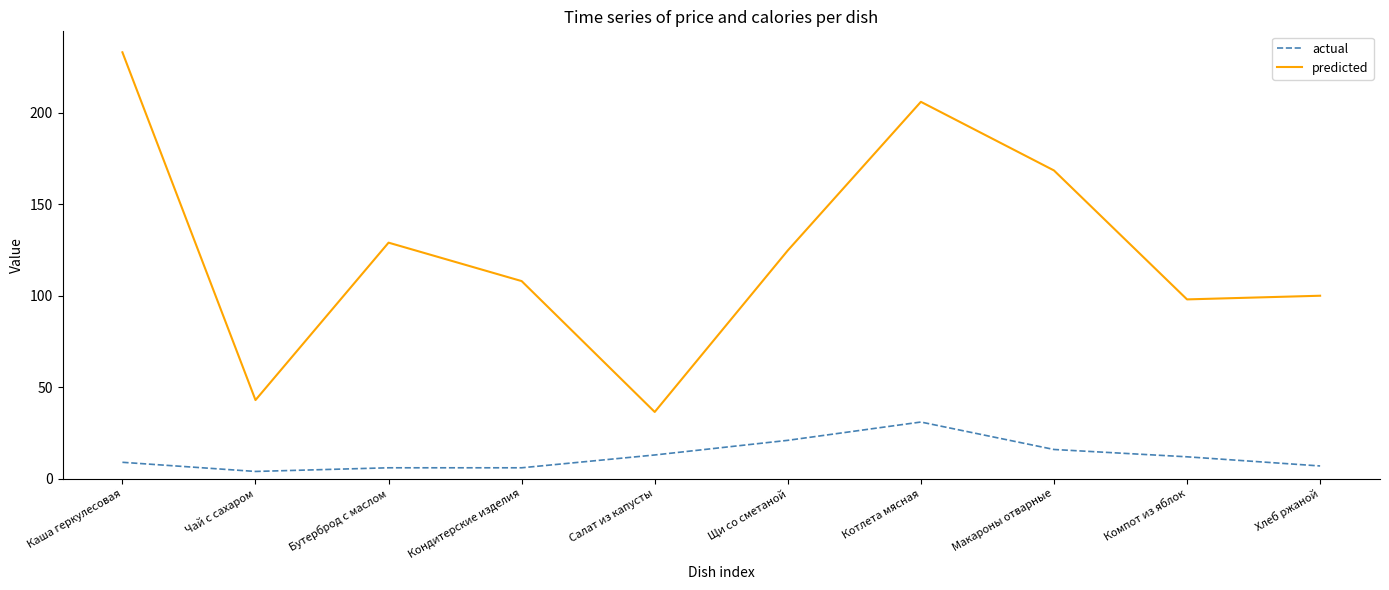

At which category is the sum across all series the highest?

Каша геркулесовая